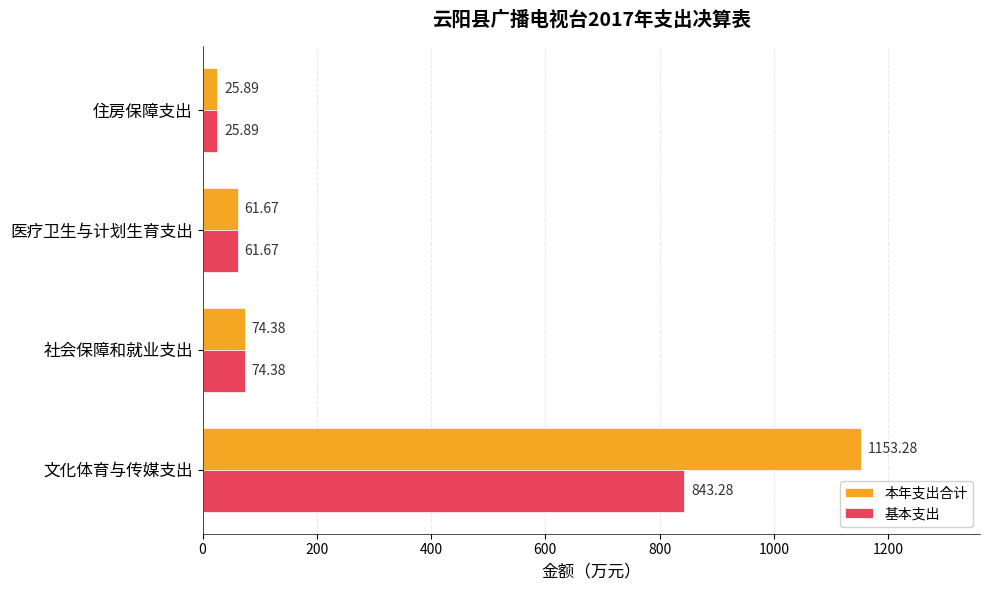

Rank the categories by 本年支出合计 value from lowest to highest.

住房保障支出, 医疗卫生与计划生育支出, 社会保障和就业支出, 文化体育与传媒支出